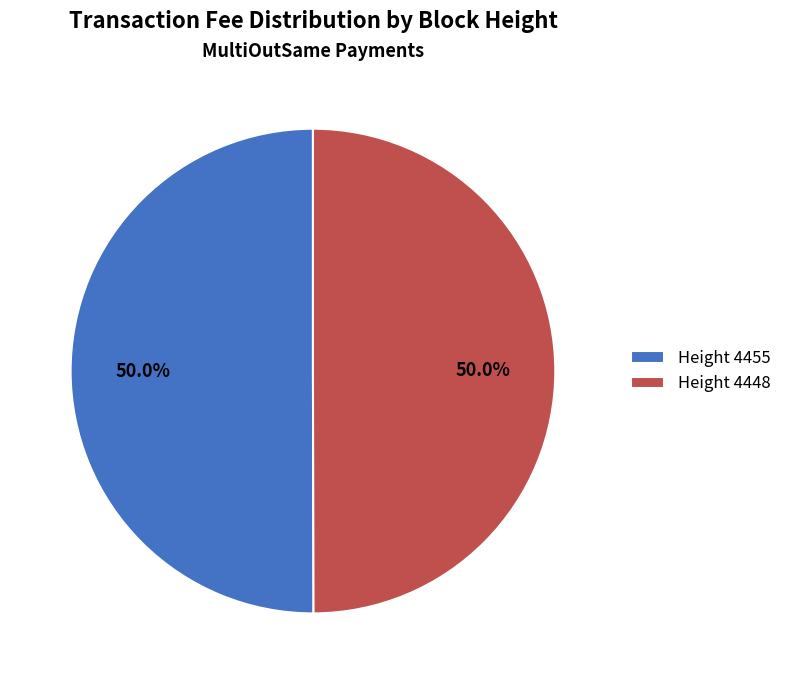

Approximately how many times larger is the value at Height 4448 compared to Height 4455?

1.0